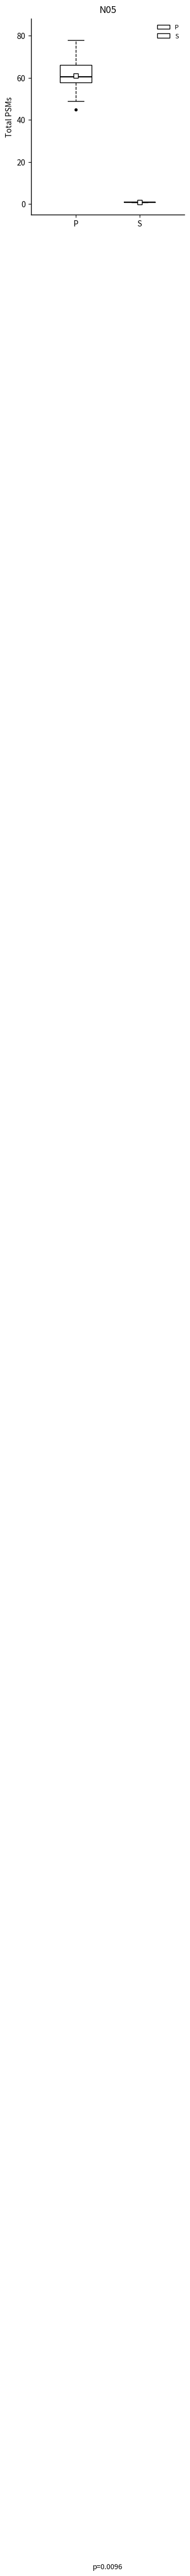

Comparing the boxes themselves (not the whiskers), which one is the tallest?

P